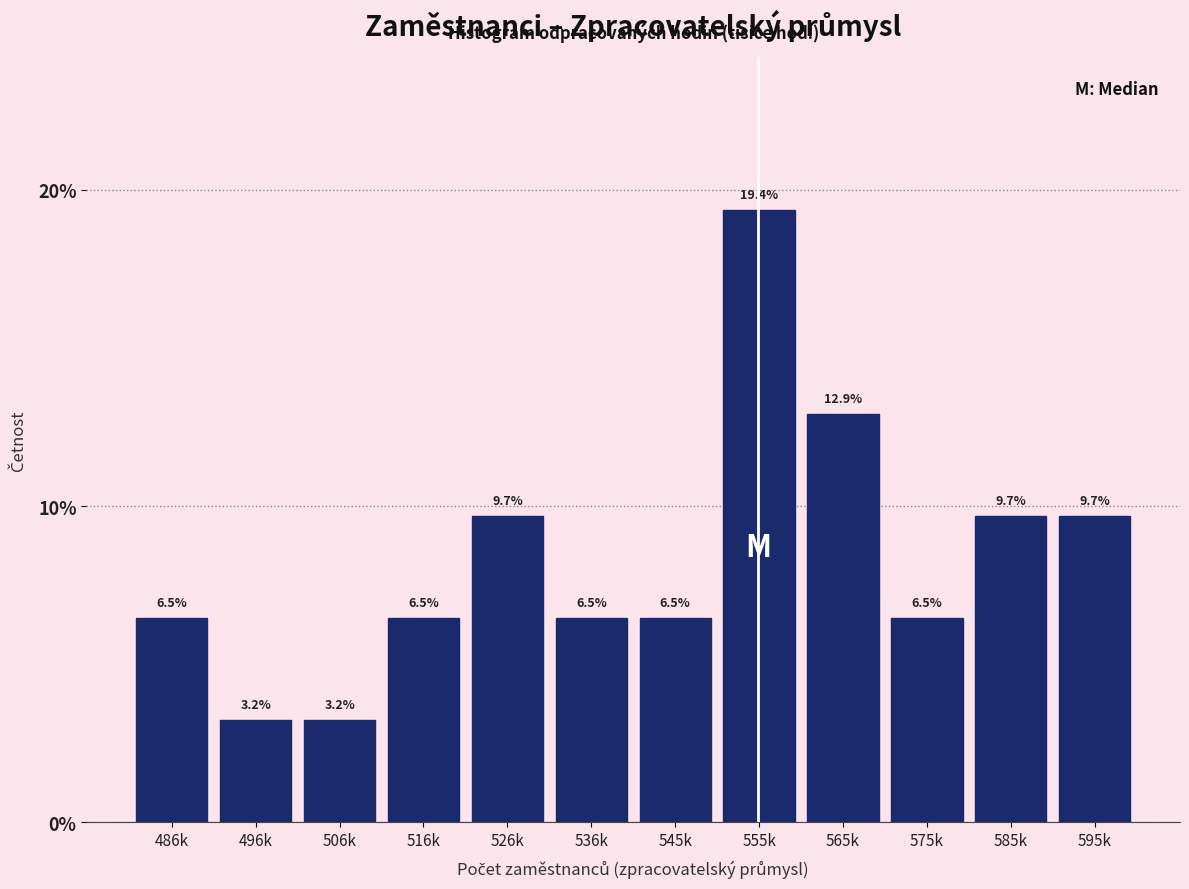

Reading left to right, list all the values displayed in this chart.

486k=6.5	496k=3.2	506k=3.2	516k=6.5	526k=9.7	536k=6.5	545k=6.5	555k=19.4	565k=12.9	575k=6.5	585k=9.7	595k=9.7